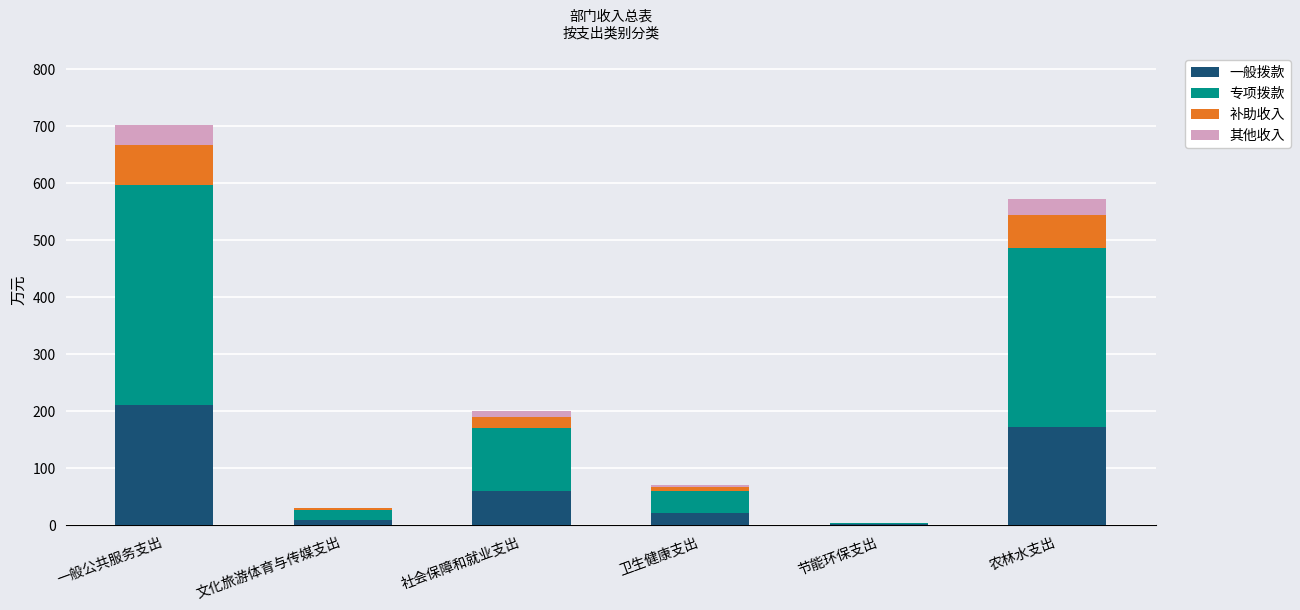

What is the maximum value for 一般拨款?

210.4